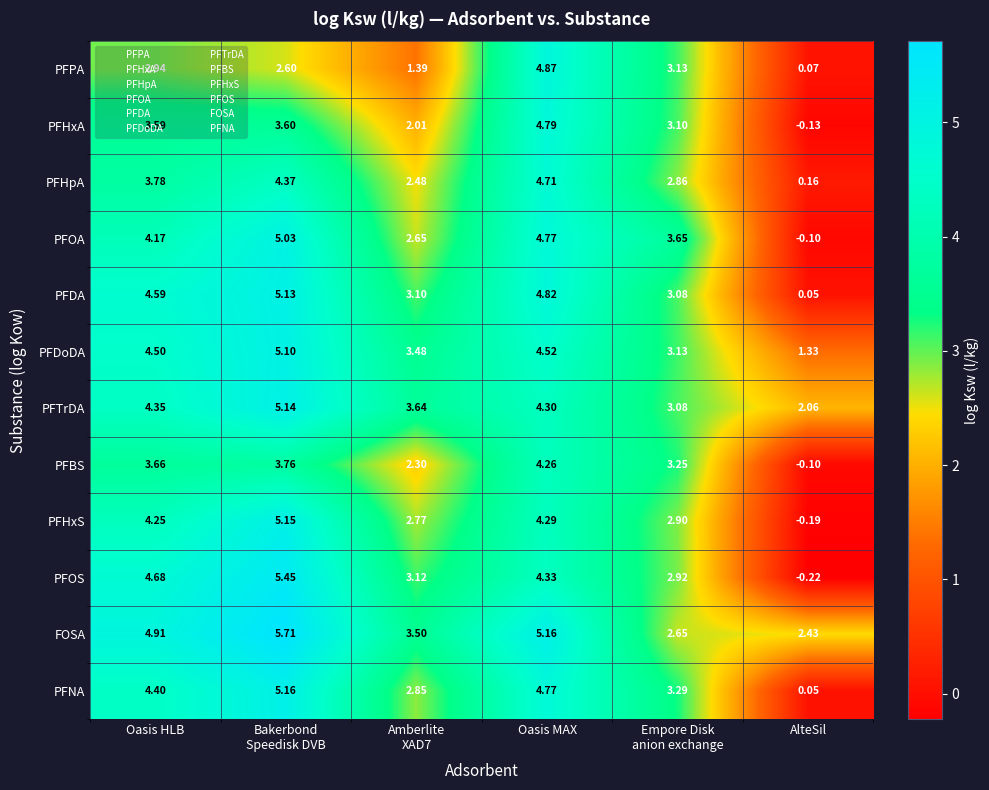

At which category is the sum across all series the highest?

Bakerbond
Speedisk DVB